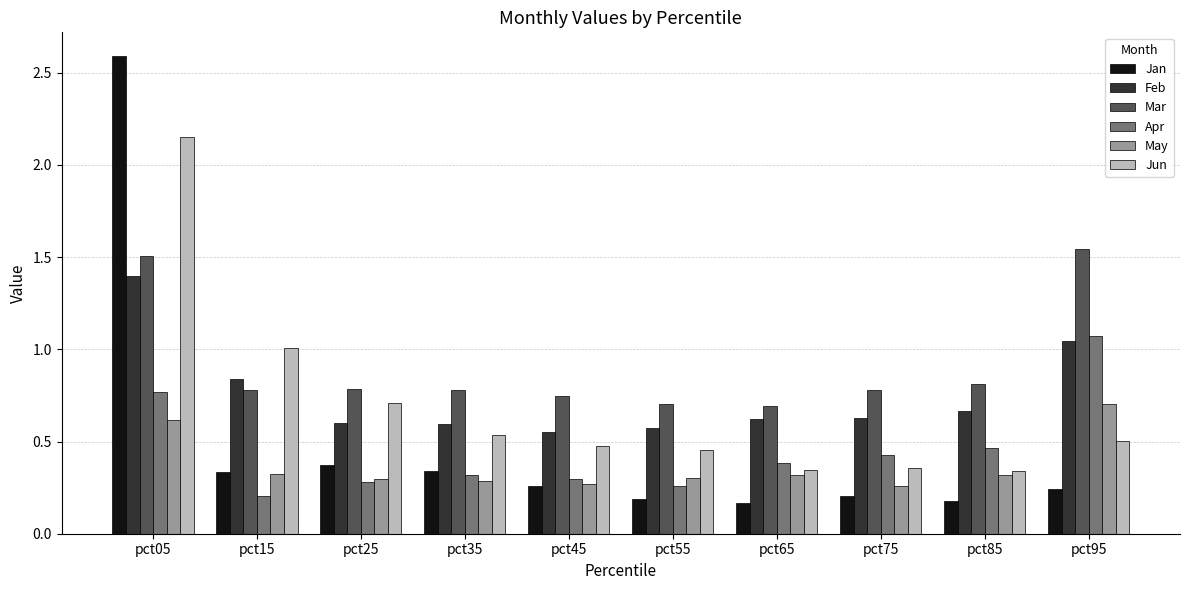

At pct55, list the series in order from largest to smallest.

Mar, Feb, Jun, May, Apr, Jan